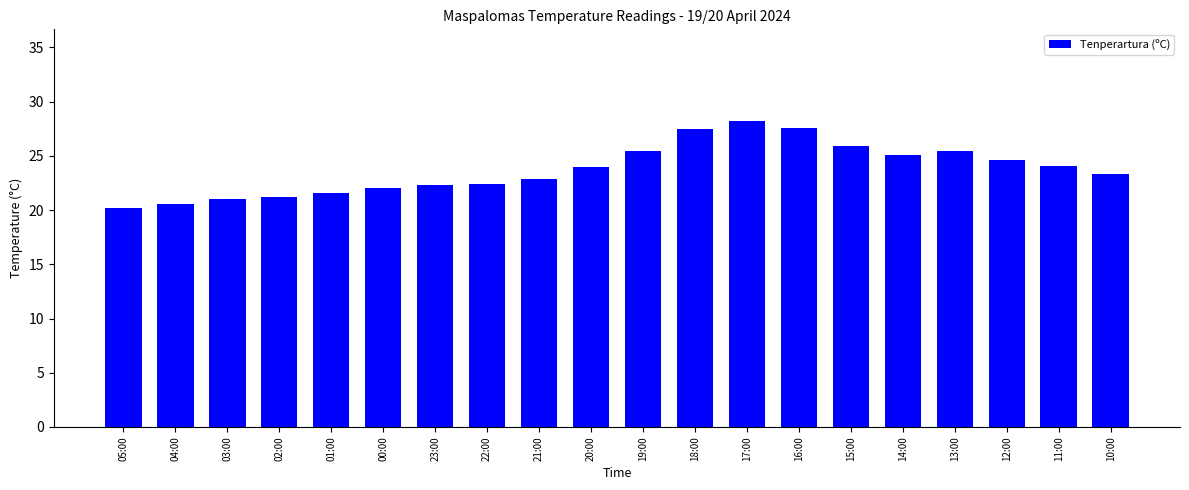

What is the approximate value at 19:00?

25.4